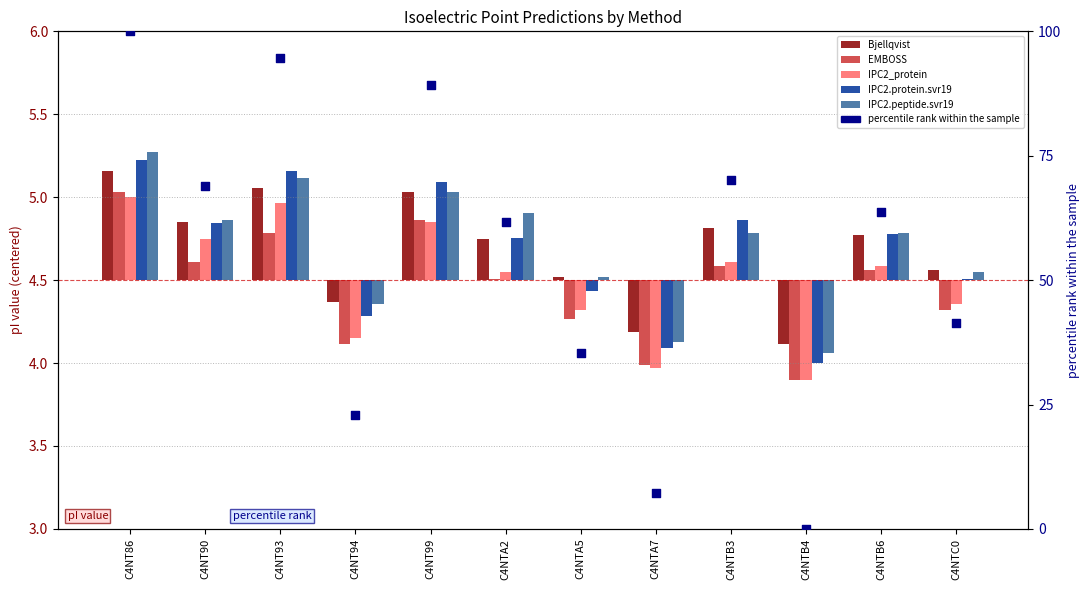

Which series has the widest spread of Y values?

percentile rank